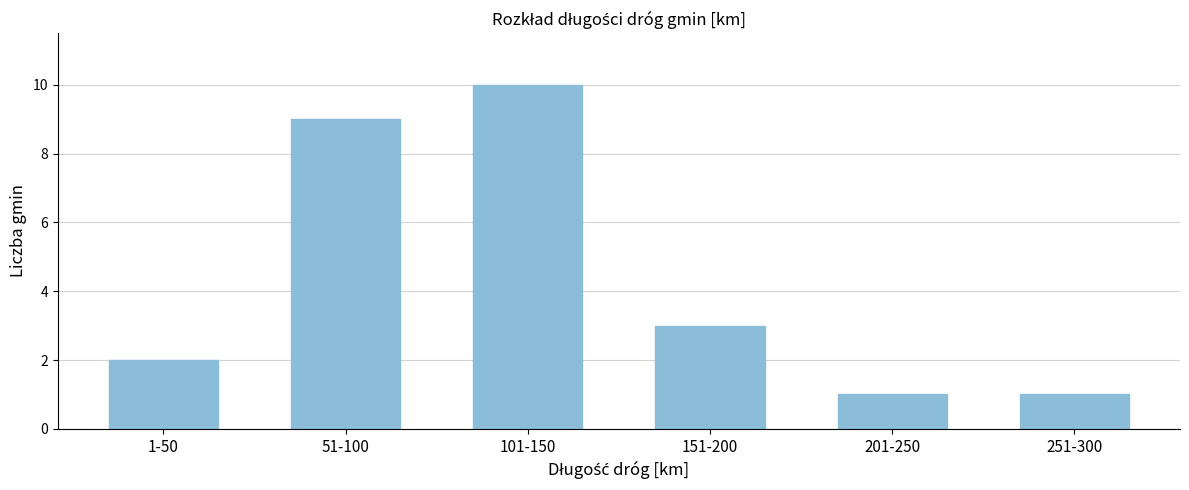

Reading left to right, extract all data points from this chart.

1-50=2	51-100=9	101-150=10	151-200=3	201-250=1	251-300=1